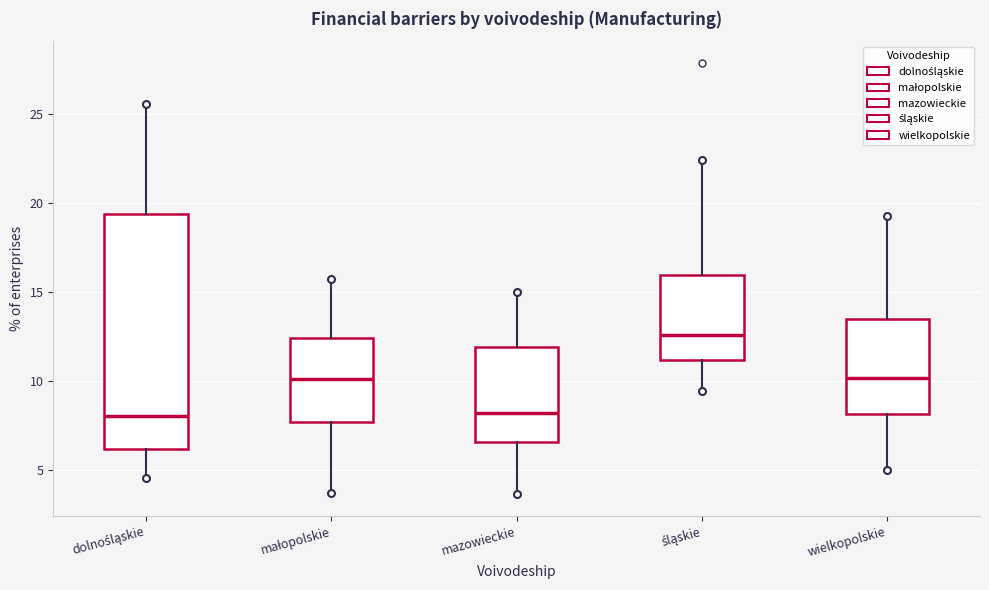

Comparing the boxes themselves (not the whiskers), which one is the tallest?

dolnośląskie